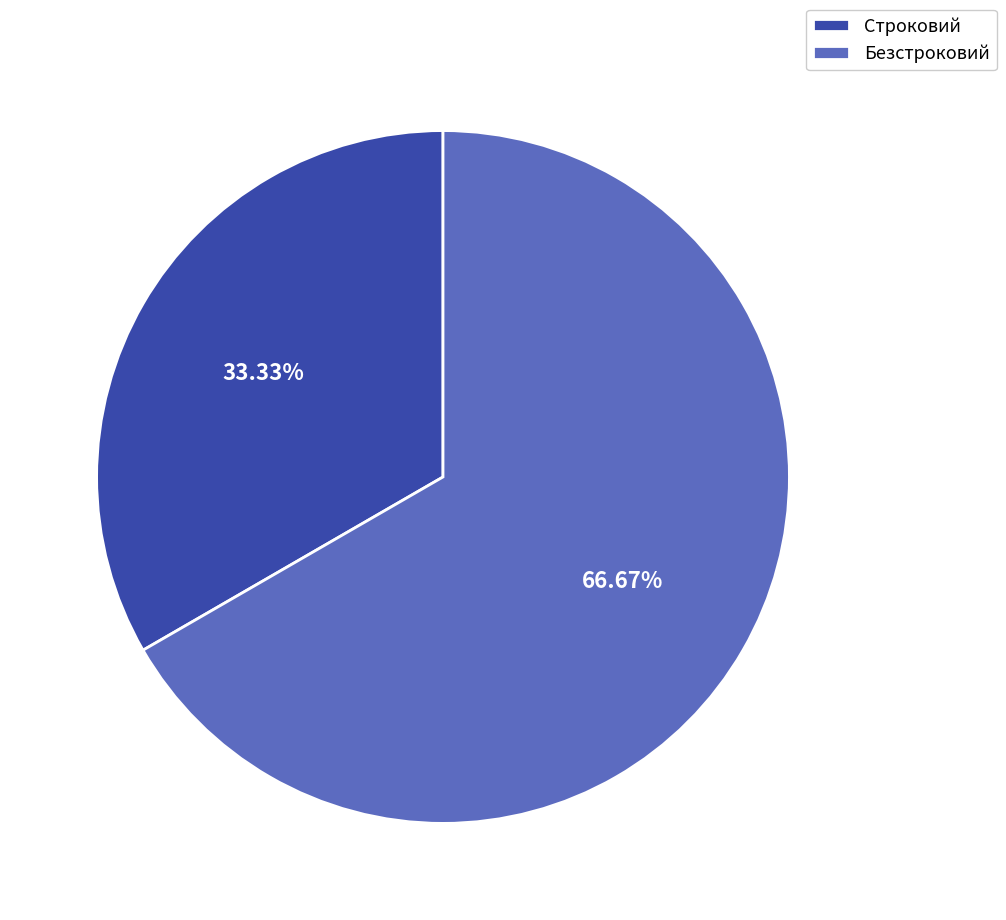

Is it true that Безстроковий is 67% of the pie?

True